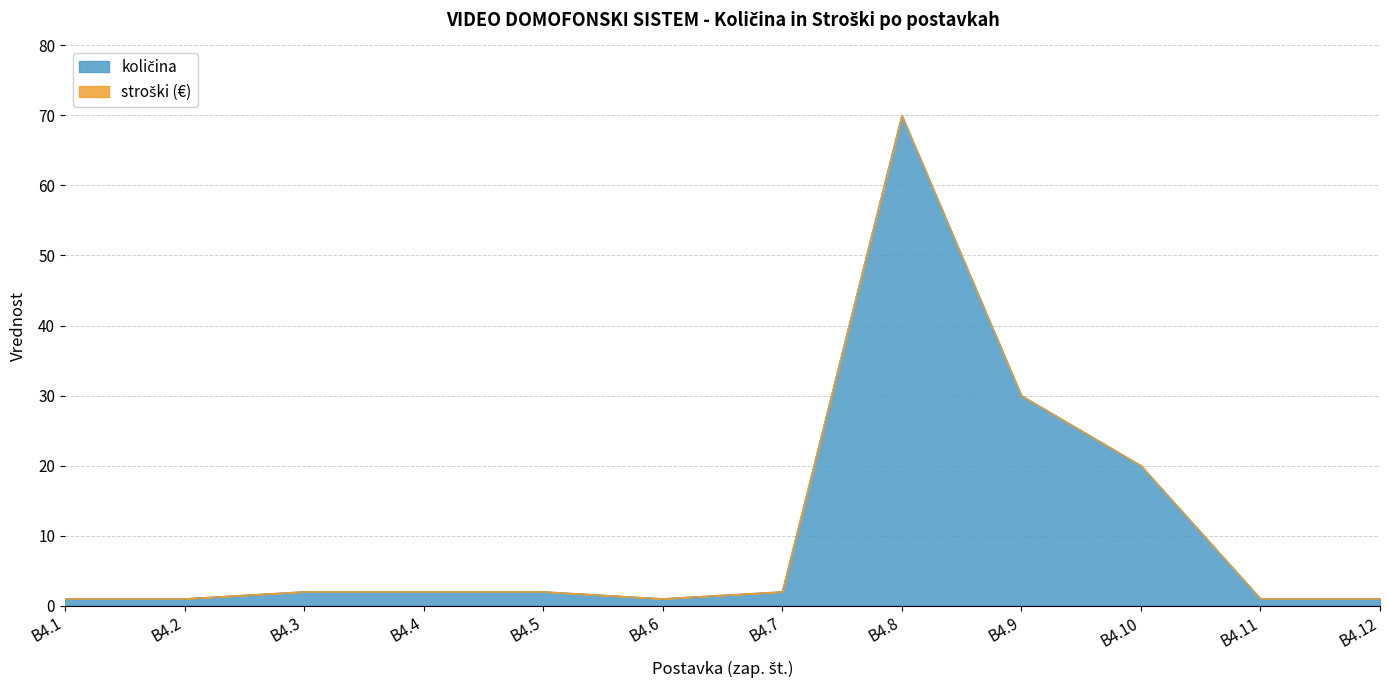

Reading left to right, what are all the values shown in this chart?

B4.1=1	B4.2=1	B4.3=2	B4.4=2	B4.5=2	B4.6=1	B4.7=2	B4.8=70	B4.9=30	B4.10=20	B4.11=1	B4.12=1